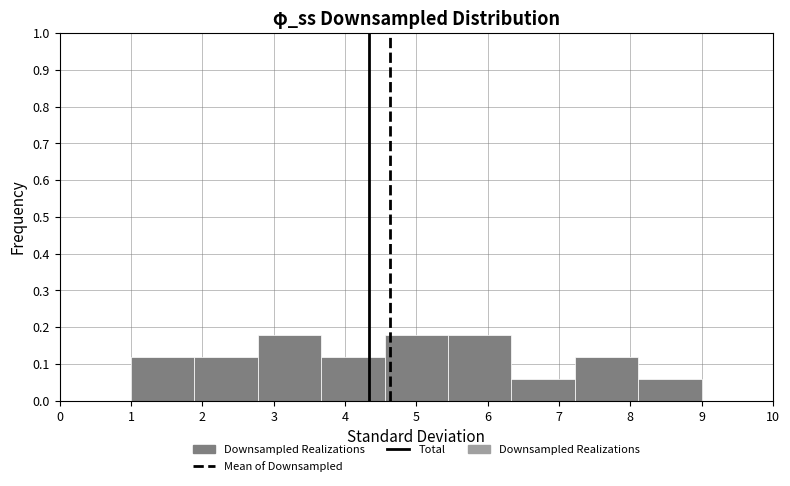

Reading left to right, transcribe this chart: for each bar, give the range it covers on the x-axis and its height. Neither the bar edges nor the heights are printed on the chart, so give them approximately, as read against the axes.

1.0 to 1.9: 0.12
1.9 to 2.8: 0.12
2.8 to 3.7: 0.18
3.7 to 4.6: 0.12
4.6 to 5.4: 0.18
5.4 to 6.3: 0.18
6.3 to 7.2: 0.06
7.2 to 8.1: 0.12
8.1 to 9.0: 0.06